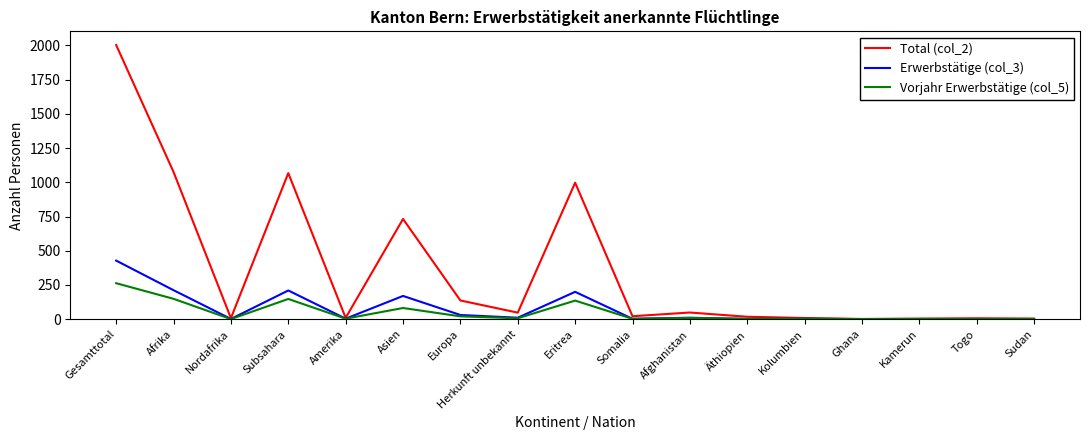

Is it true that Total (col_2) equals 137 at Europa?

True